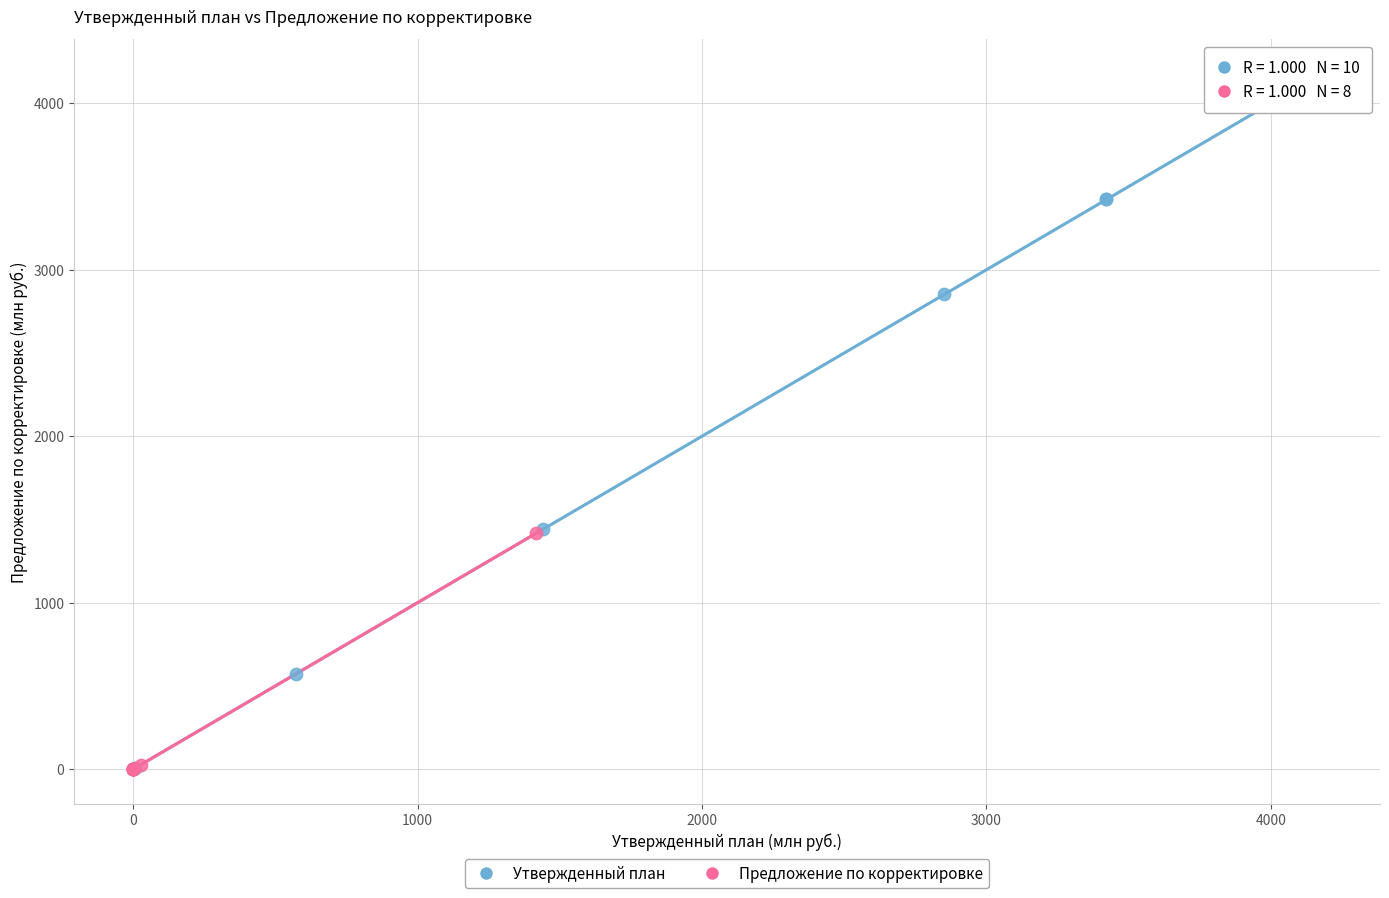

What are all the series names shown in the legend?

Утвержденный план, Предложение по корректировке